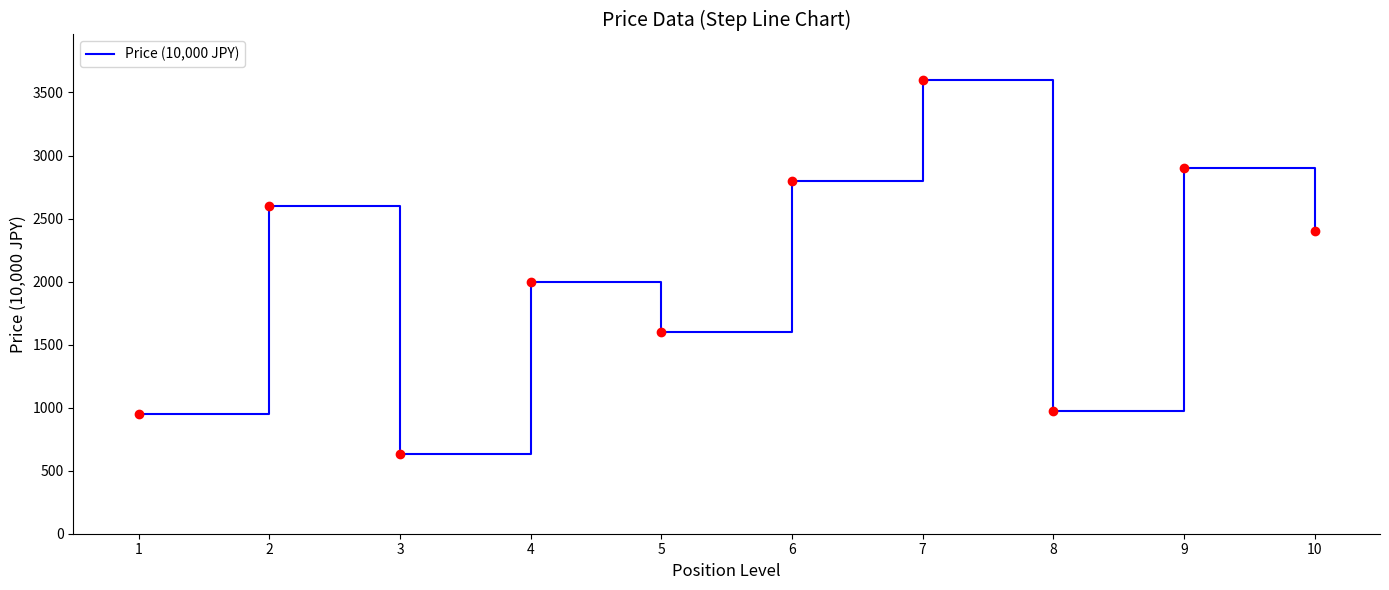

Reading right to left, list all the values displayed in this chart.

2400	2900	970	3600	2800	1600	2000	630	2600	950